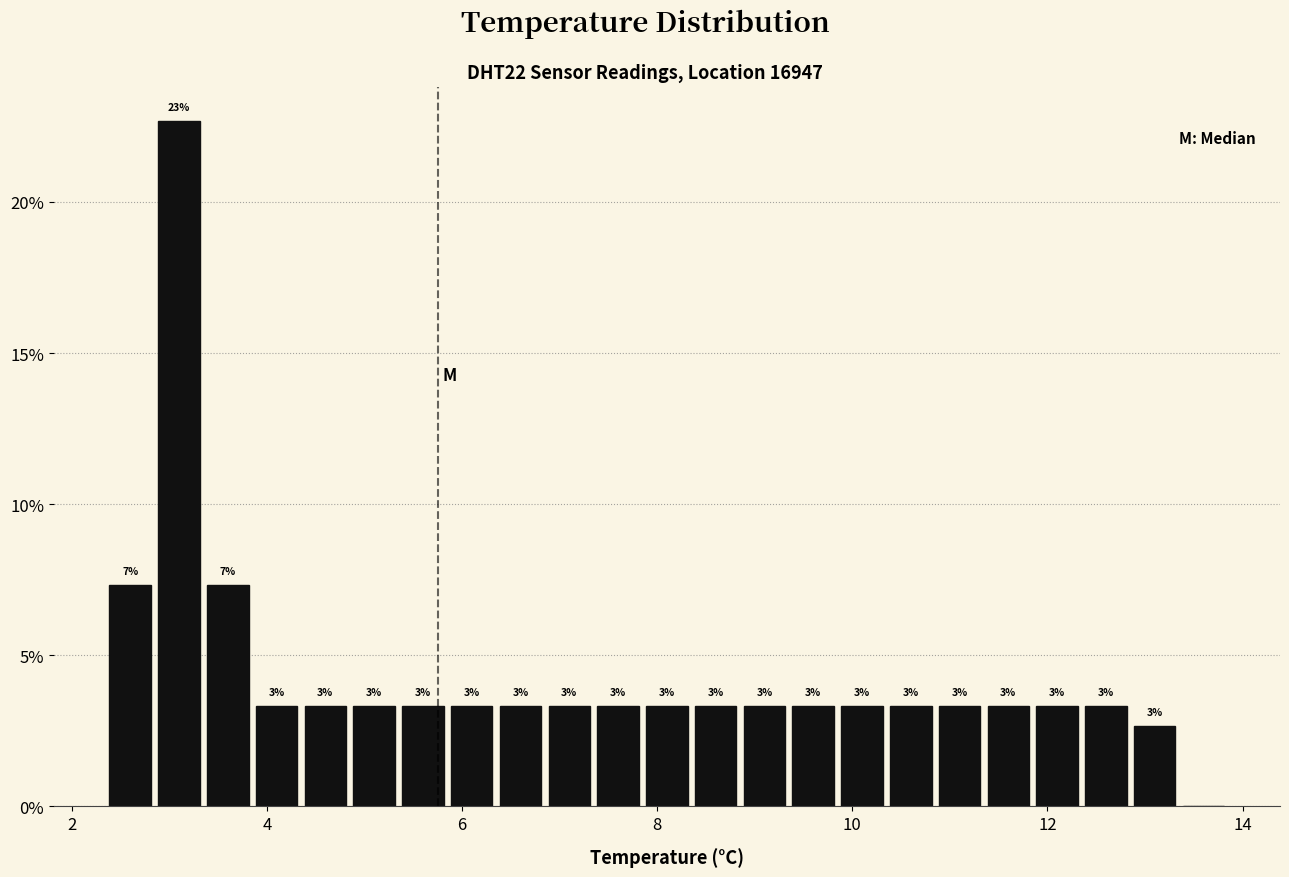

Read against the x-axis, roughly where is the centre of the tallest bar?

3.2